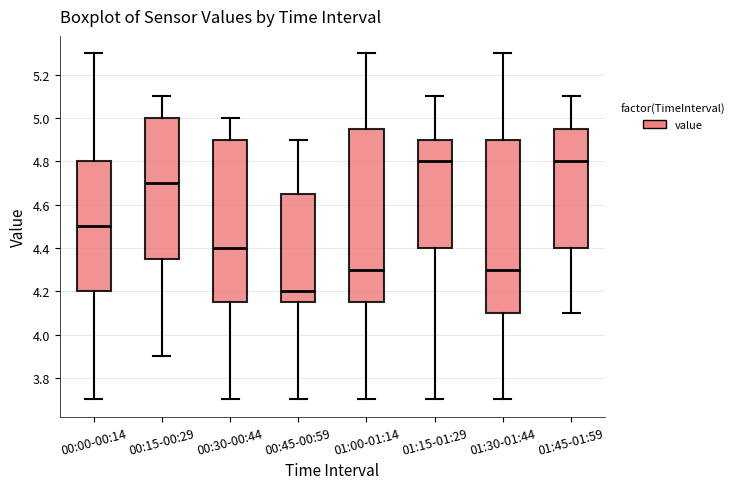

Where is the lower edge of the box for 01:15-01:29 on the y-axis? The values are not printed on the chart, so give them approximately, as read against the axis.

4.40